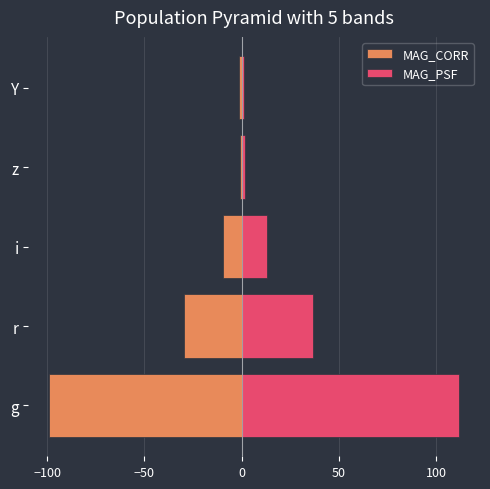

Between Y and r, which is larger?

Y